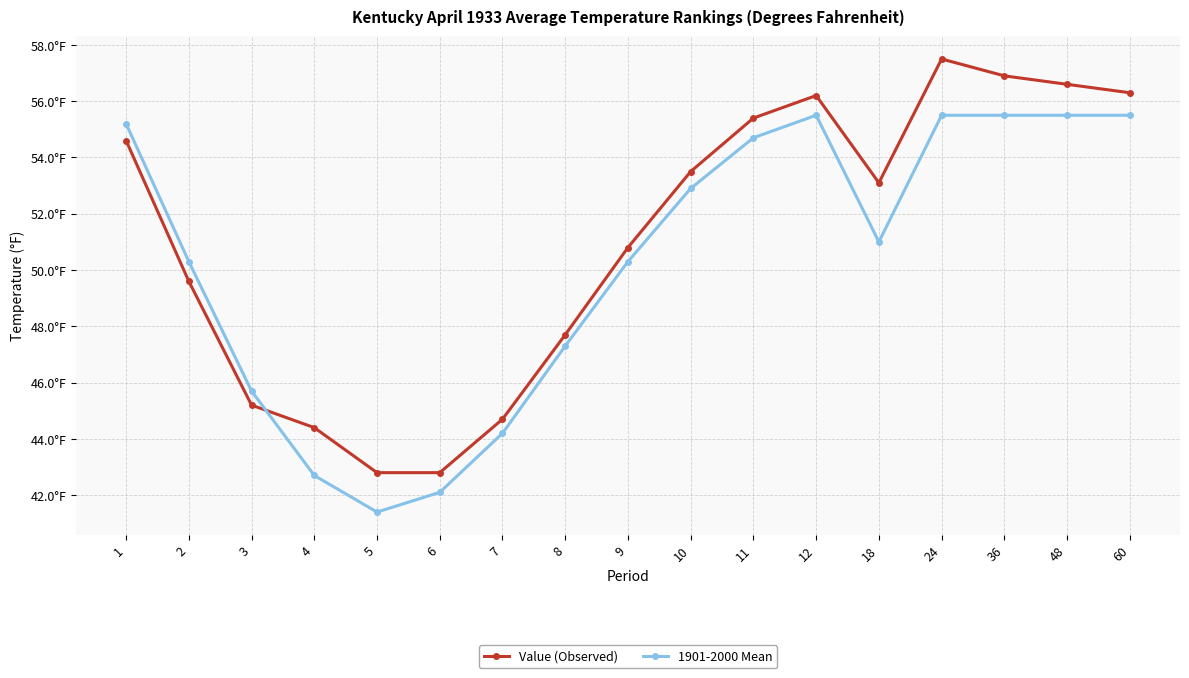

Which series has the largest total across all categories?

Value (Observed)